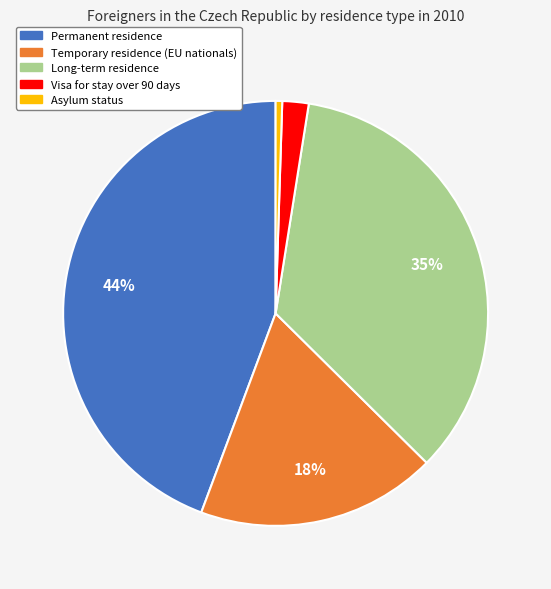

Is Temporary residence (EU nationals) the majority of the pie?

No